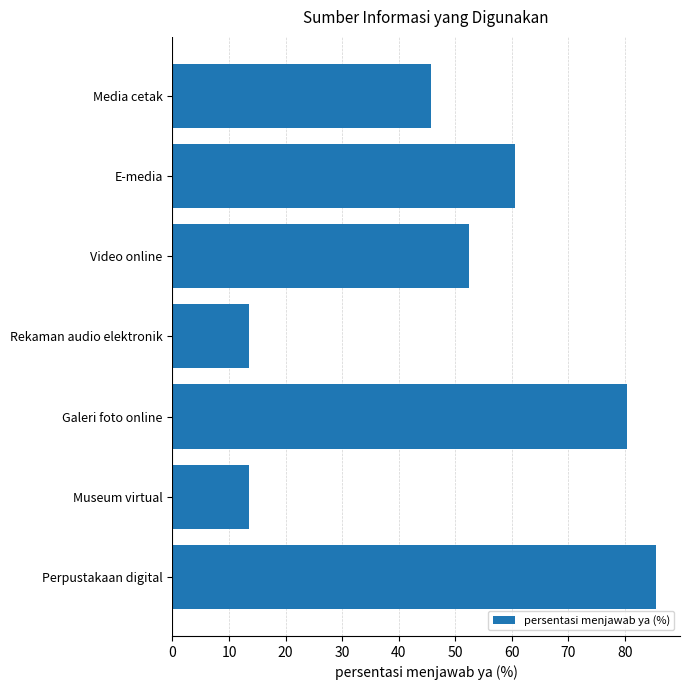

What is the label of the 6th bar from the bottom?

E-media